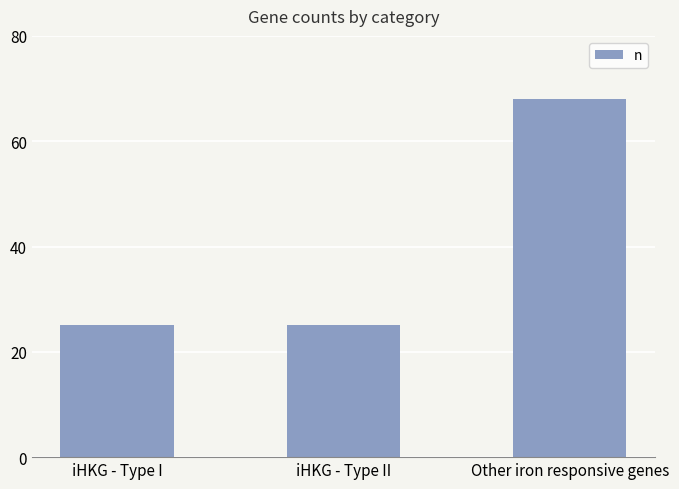

What is the difference between the values at Other iron responsive genes and iHKG - Type I?

43